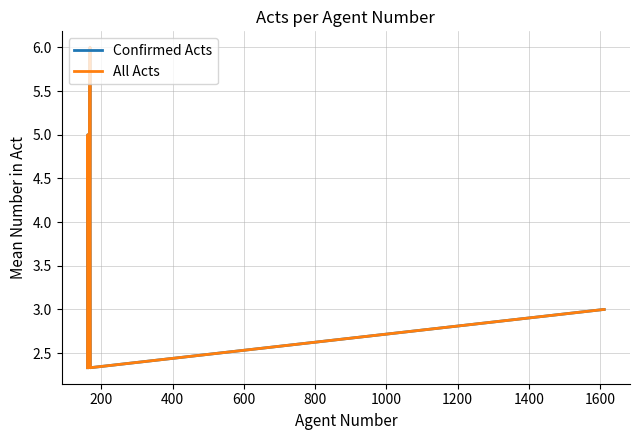

What is the minimum value for All Acts?

2.3